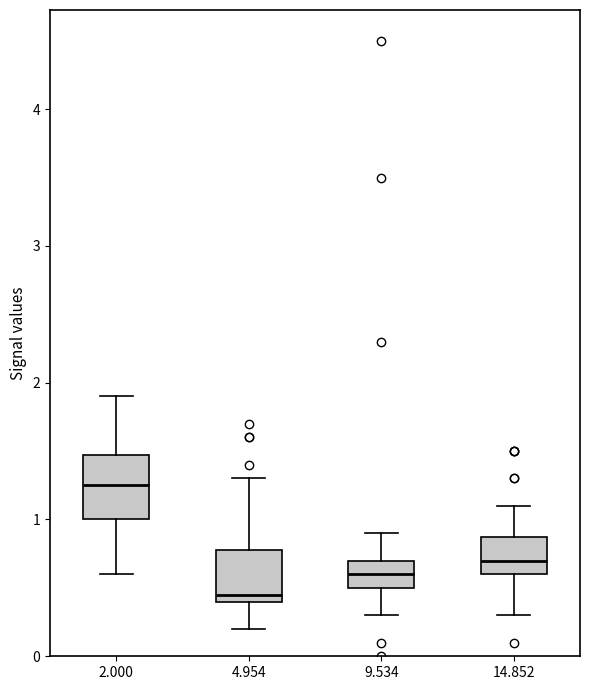

Which box has the highest median line?

2.000